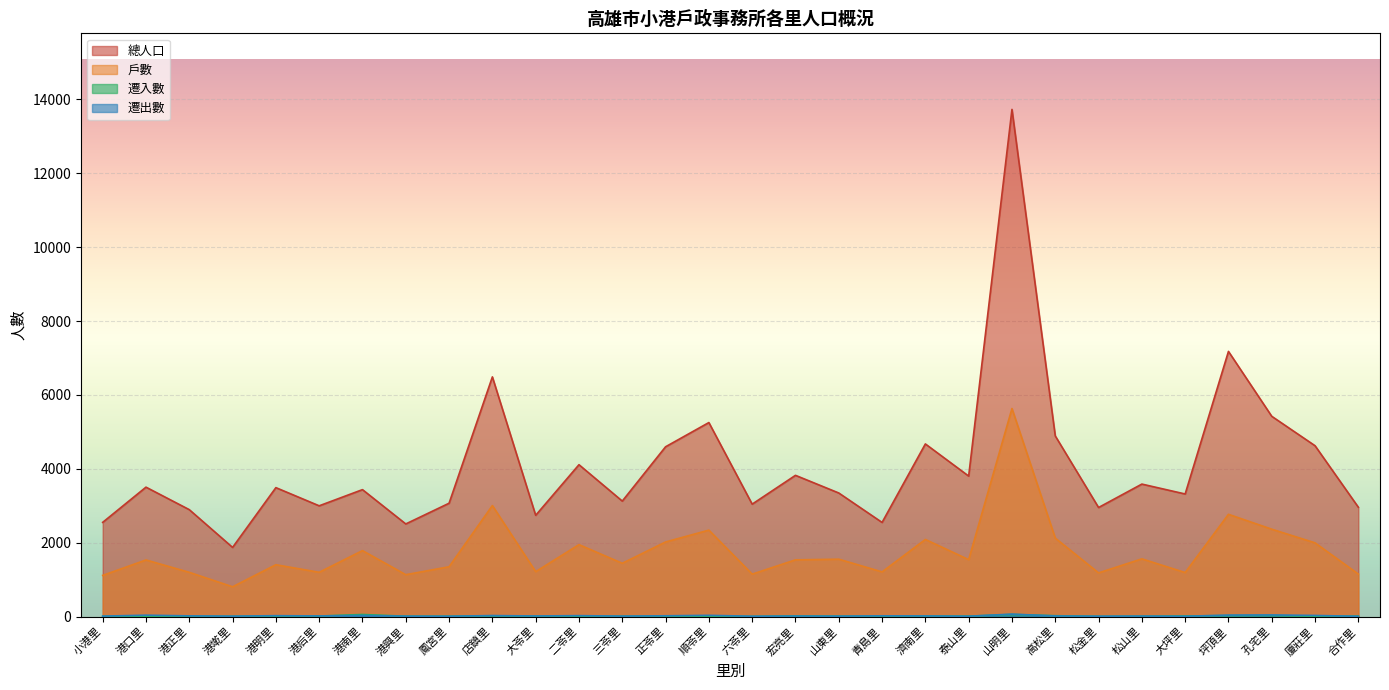

Is the value of 遷入數 at 松金里 greater than the value of 總人口 at 山東里?

No